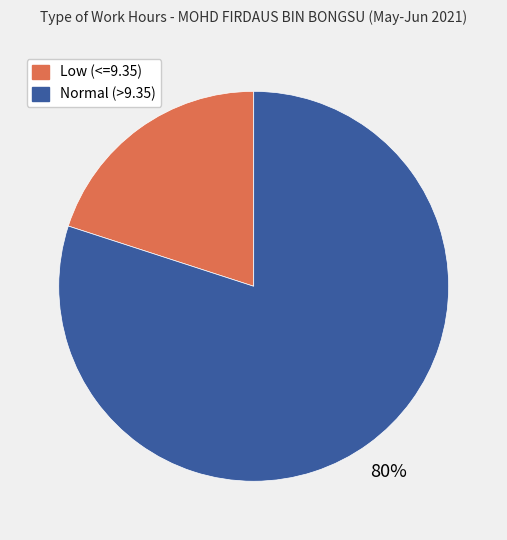

To the nearest percent, what is the average slice percentage?

50%